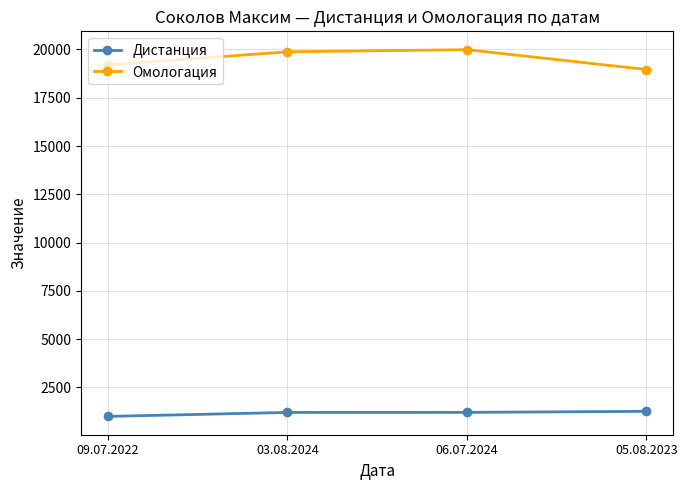

How many interior local peaks does the Омологация series have?

1